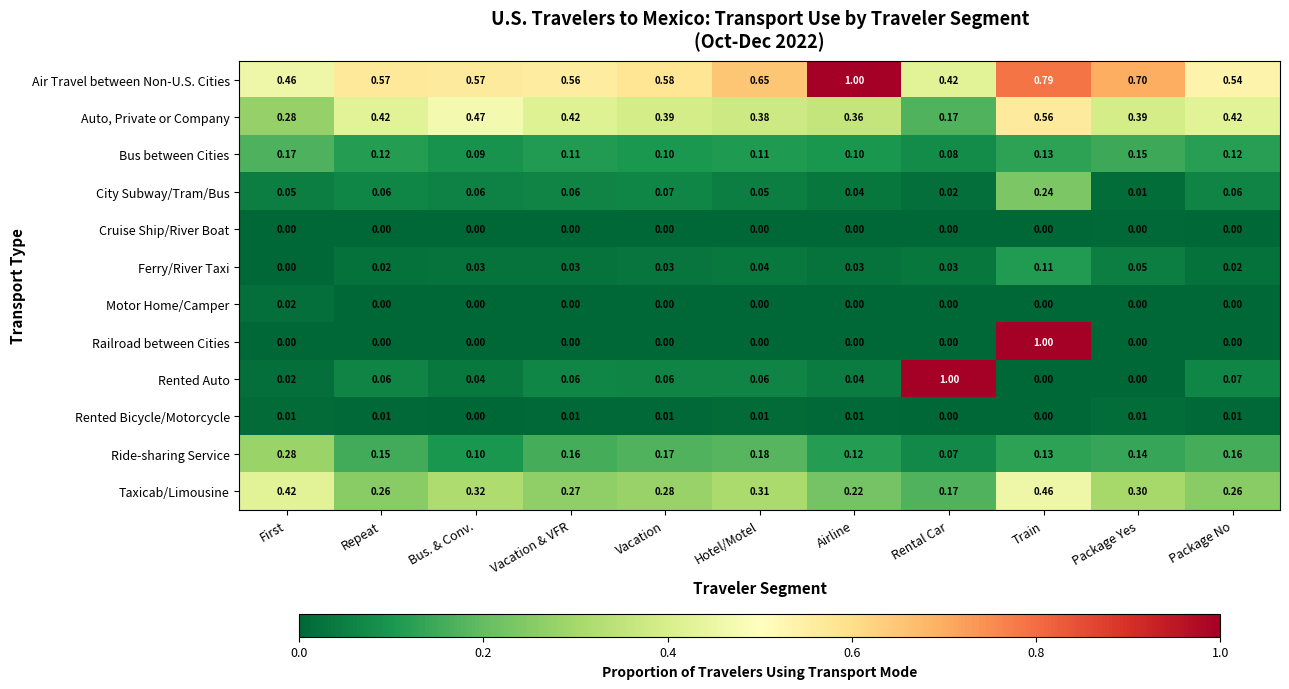

At which label does Ride-sharing Service reach its peak?

First